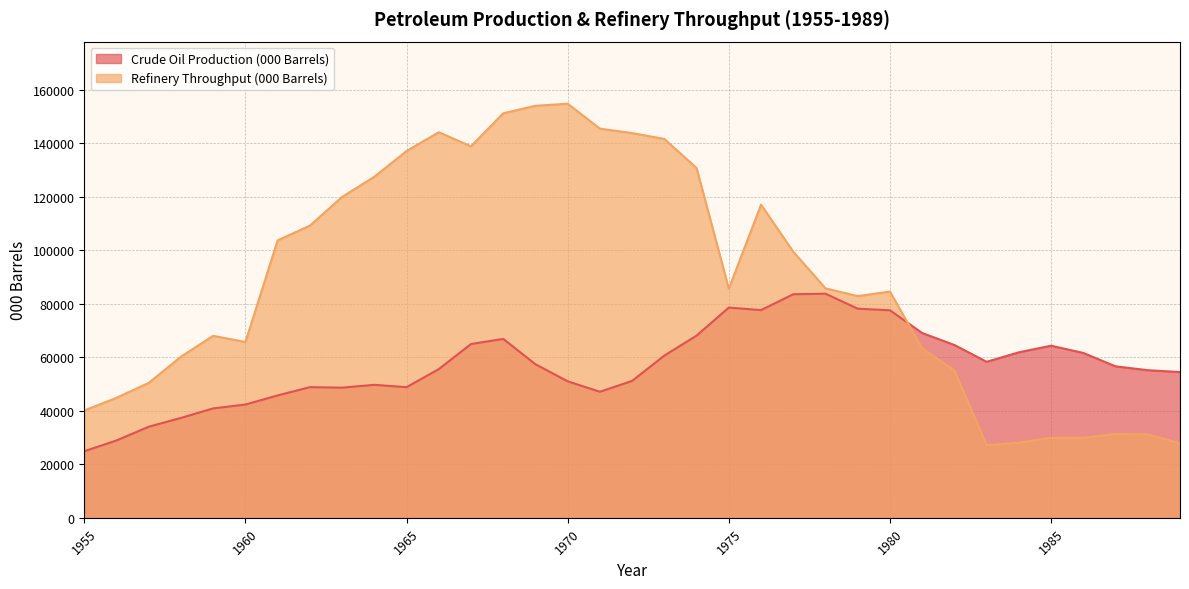

Which label corresponds to the smallest value in the chart?

1955